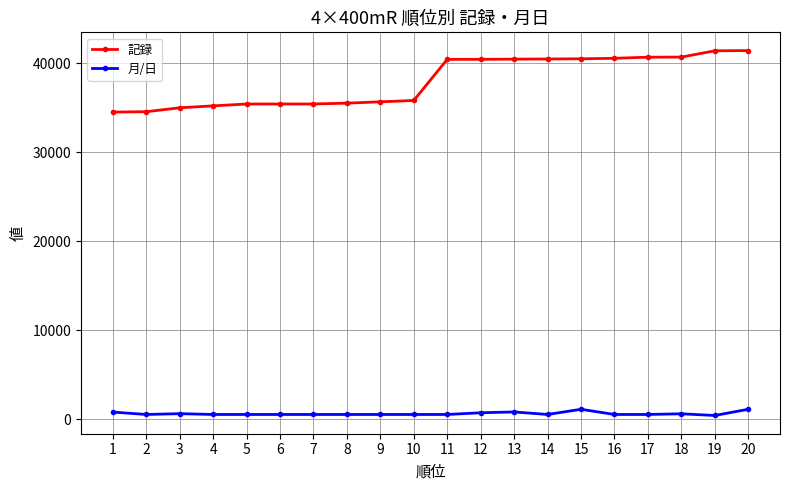

Between 7 and 14, which series saw the biggest shift?

記録